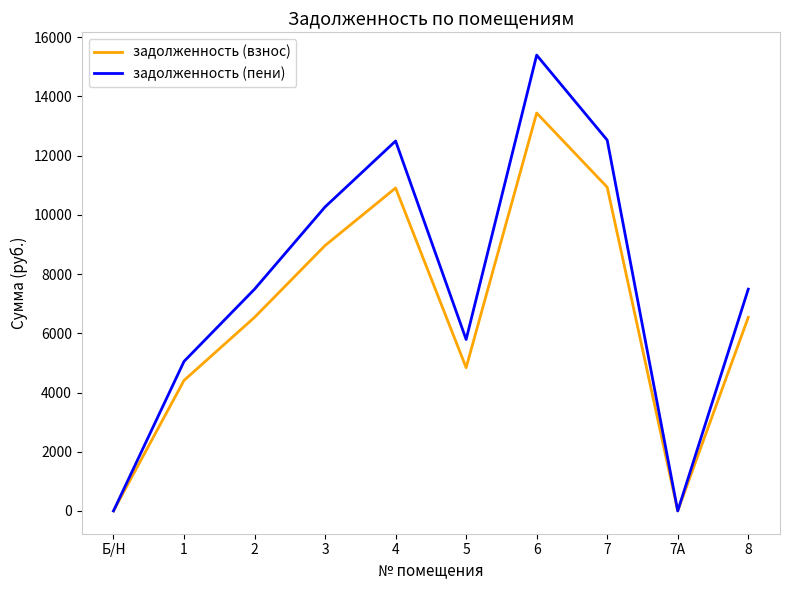

At which category is the sum across all series the highest?

6